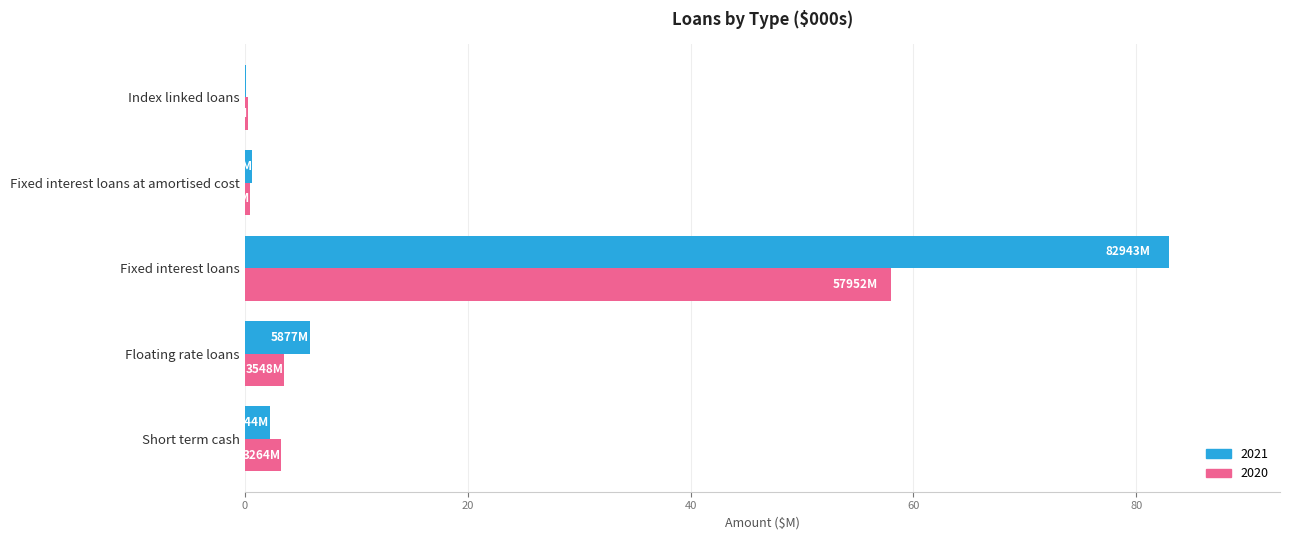

How many series are shown in this chart?

2